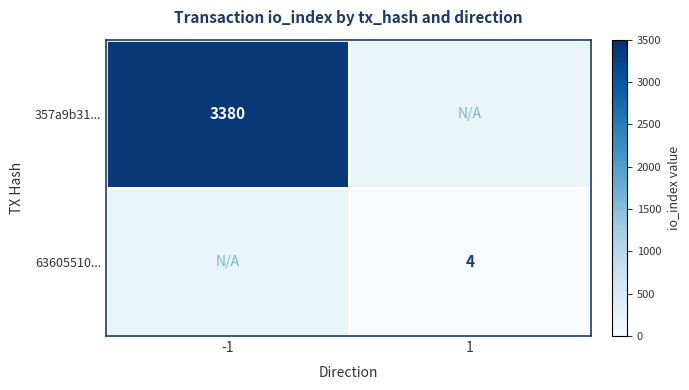

The 63605510... series shows 1 at 1. True or false?

False